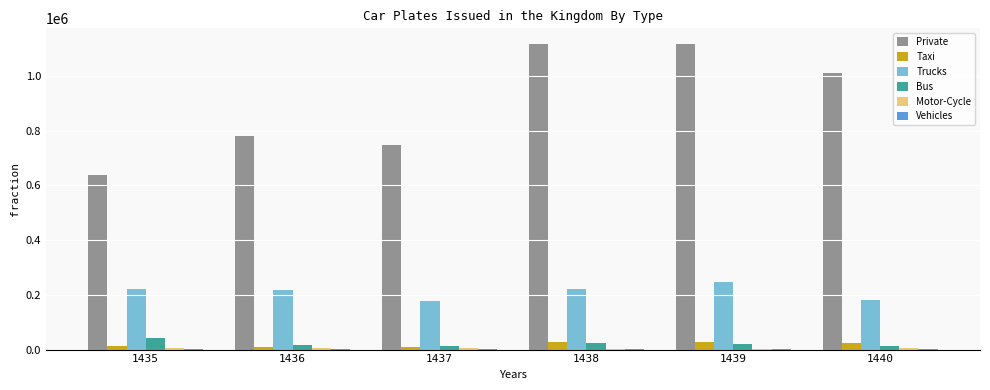

Where is Private nearest to the value 877534?

1436